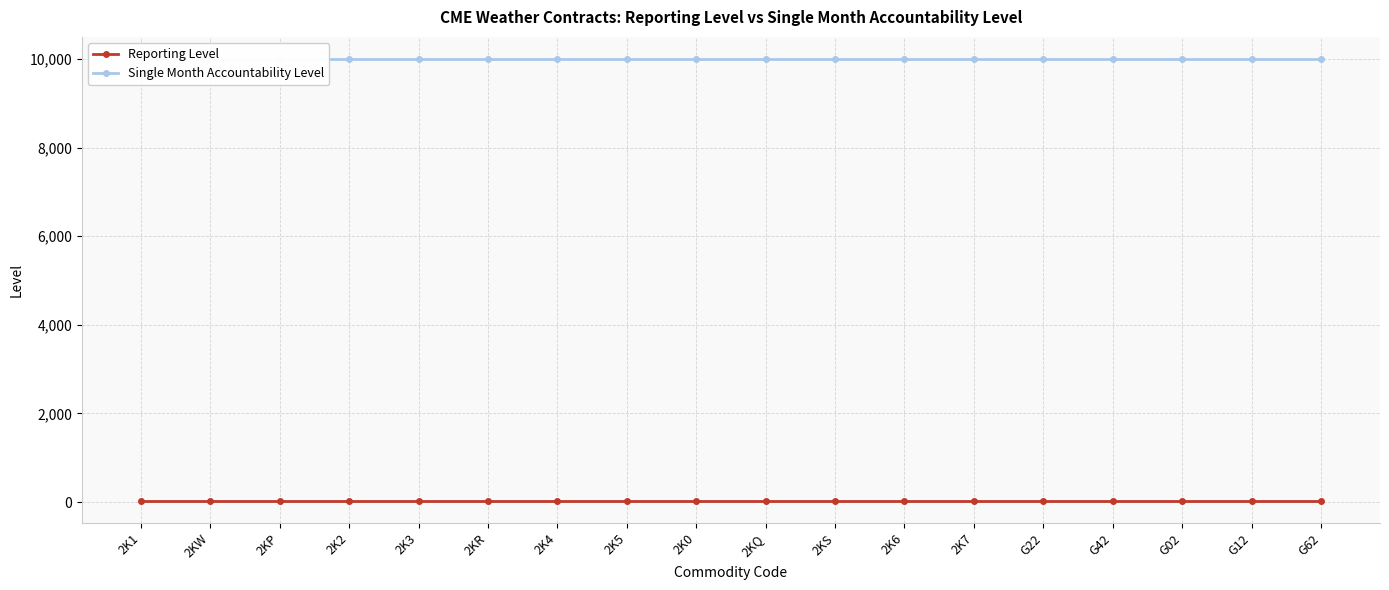

The value of Reporting Level at G62 is 25. True or false?

True